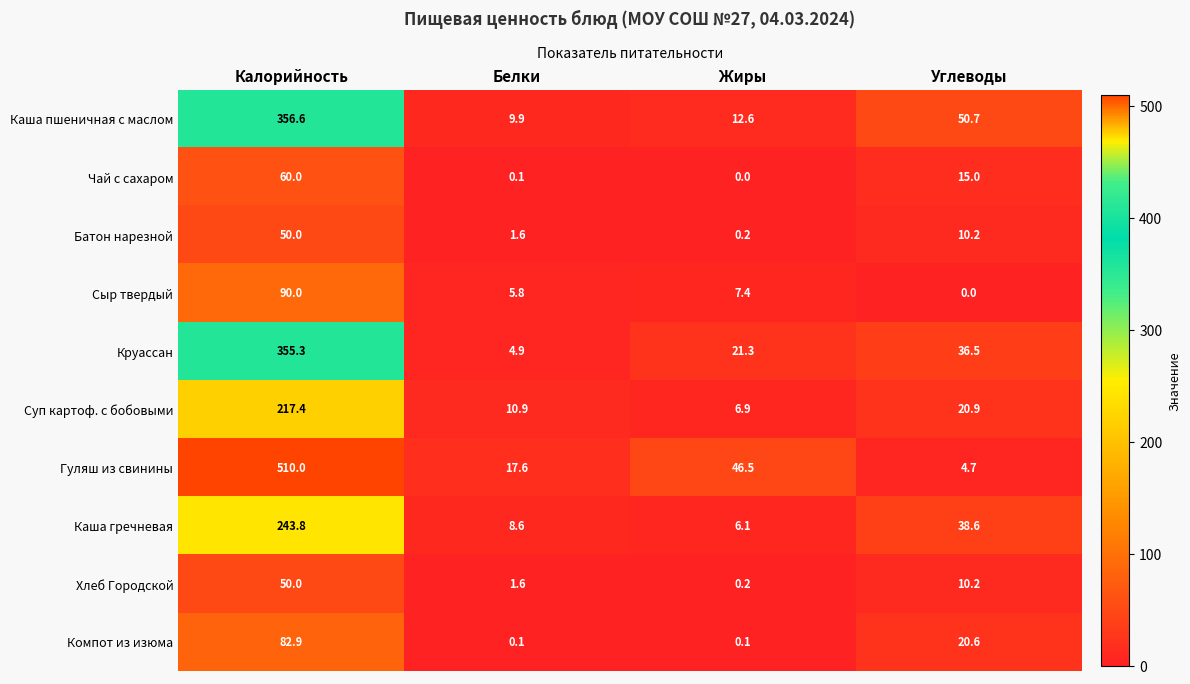

True or false: Гуляш из свинины has a value of 3.2 at Углеводы.

False